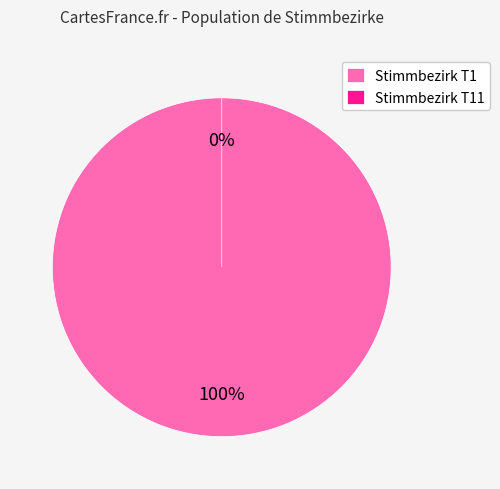

Does Stimmbezirk T11 account for over 50% of the chart?

No